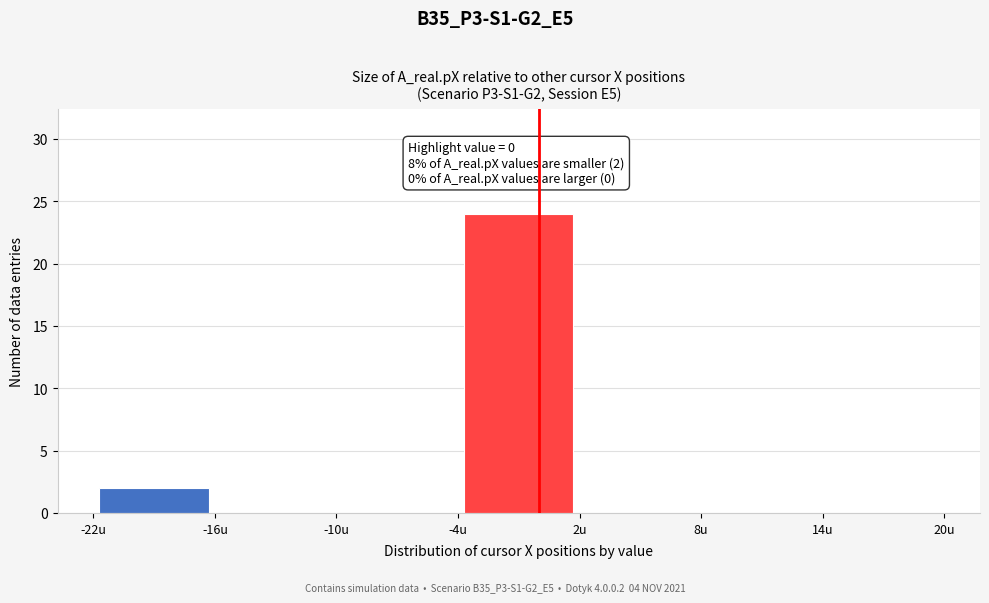

Over which range of the x-axis is the bar tallest?

-4 to 2